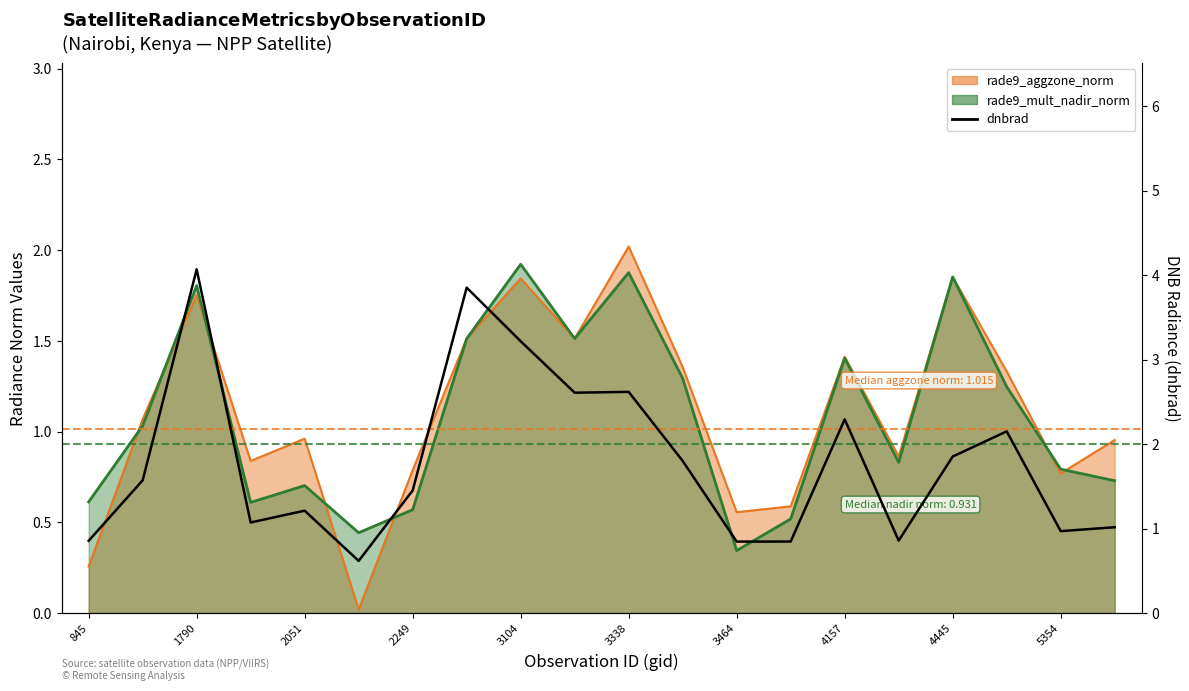

What is the value of the 3rd point from the left?

4.1